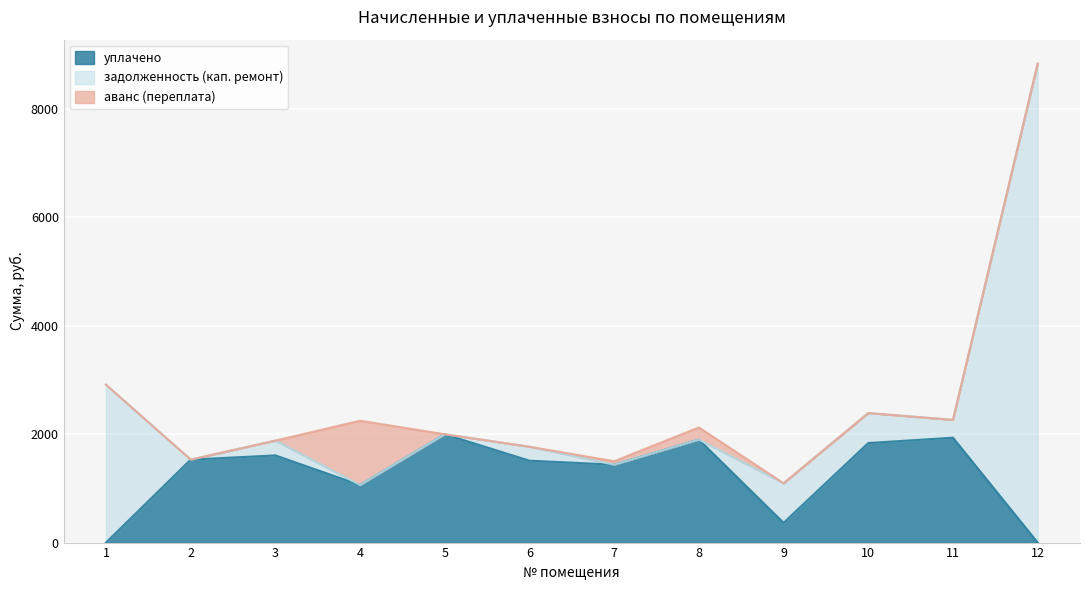

Is the value of аванс (переплата) at 2 greater than the value of задолженность (кап. ремонт) at 3?

No